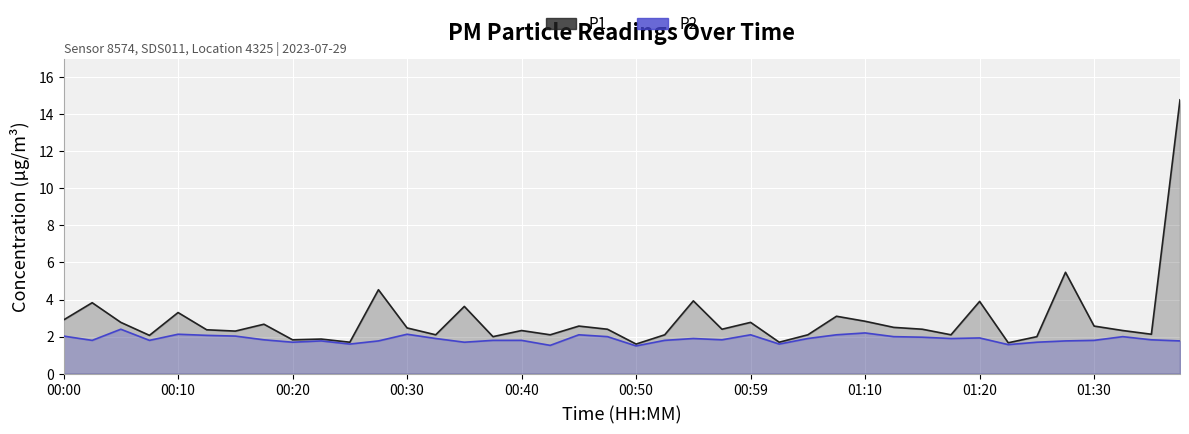

At which category is the sum across all series the highest?

39